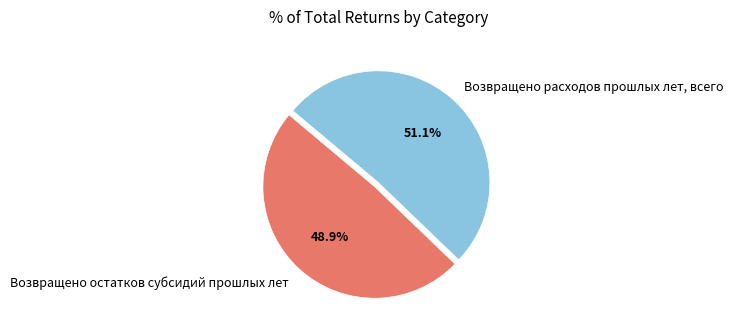

To the nearest percent, what is the difference between the Возвращено расходов прошлых лет, всего and Возвращено остатков субсидий прошлых лет slice percentages?

2%